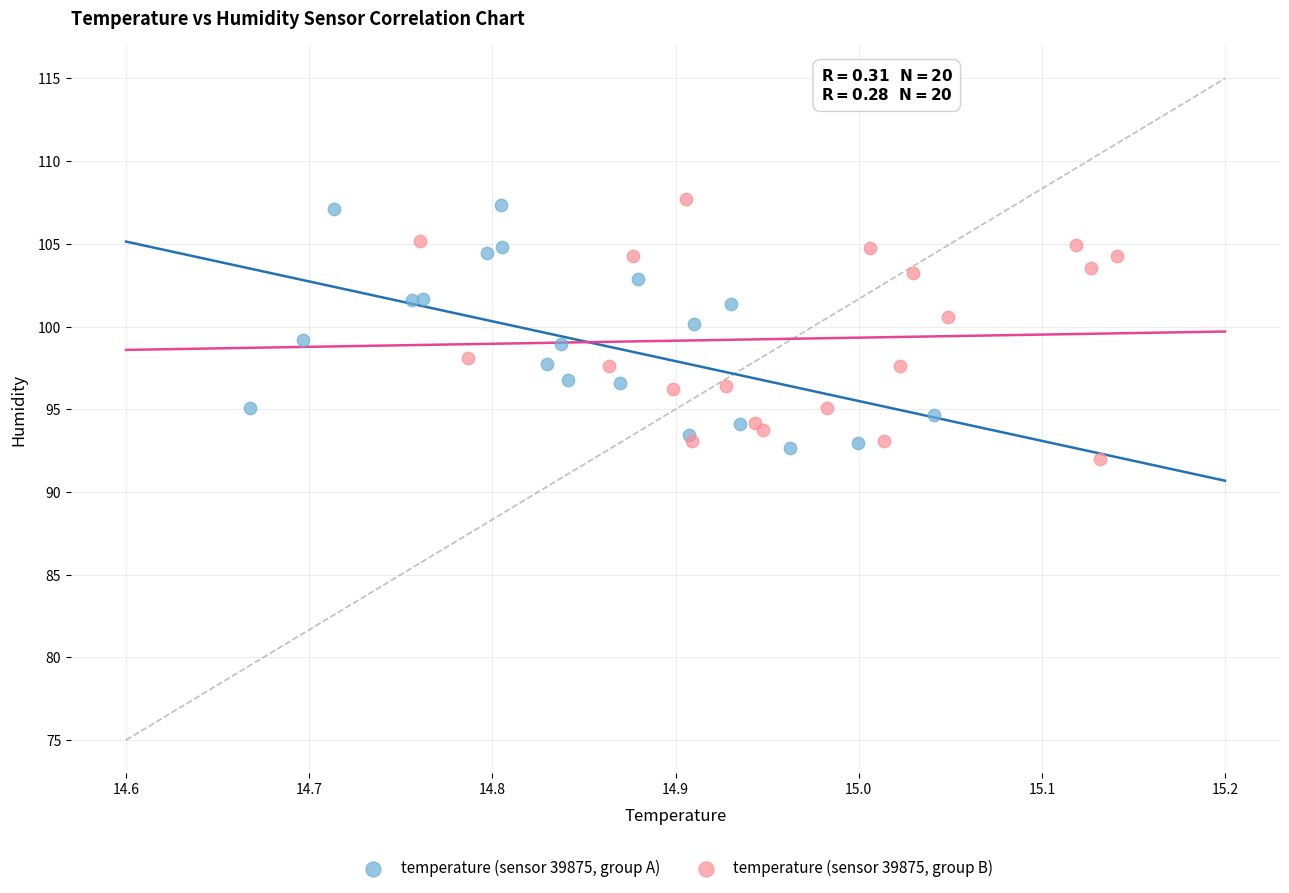

What are all the series names shown in the legend?

temperature (sensor 39875, group A), temperature (sensor 39875, group B)